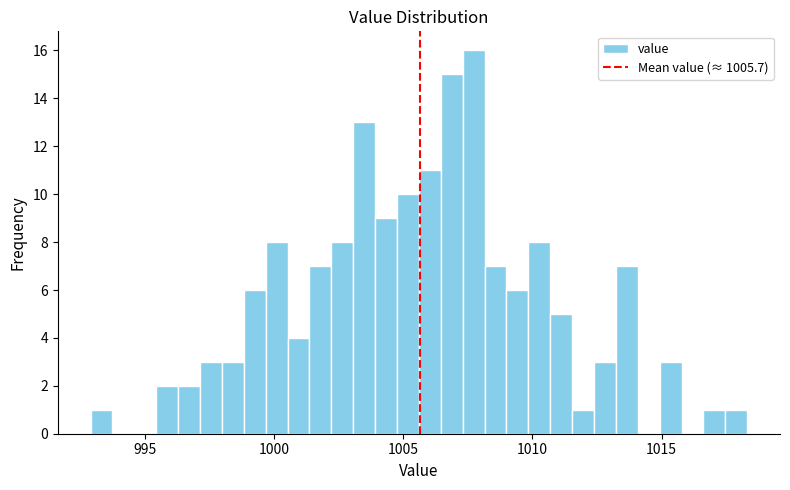

Around what value on the x-axis is the tallest bar? Give the approximate position of its centre, as read against the axis.

1007.5